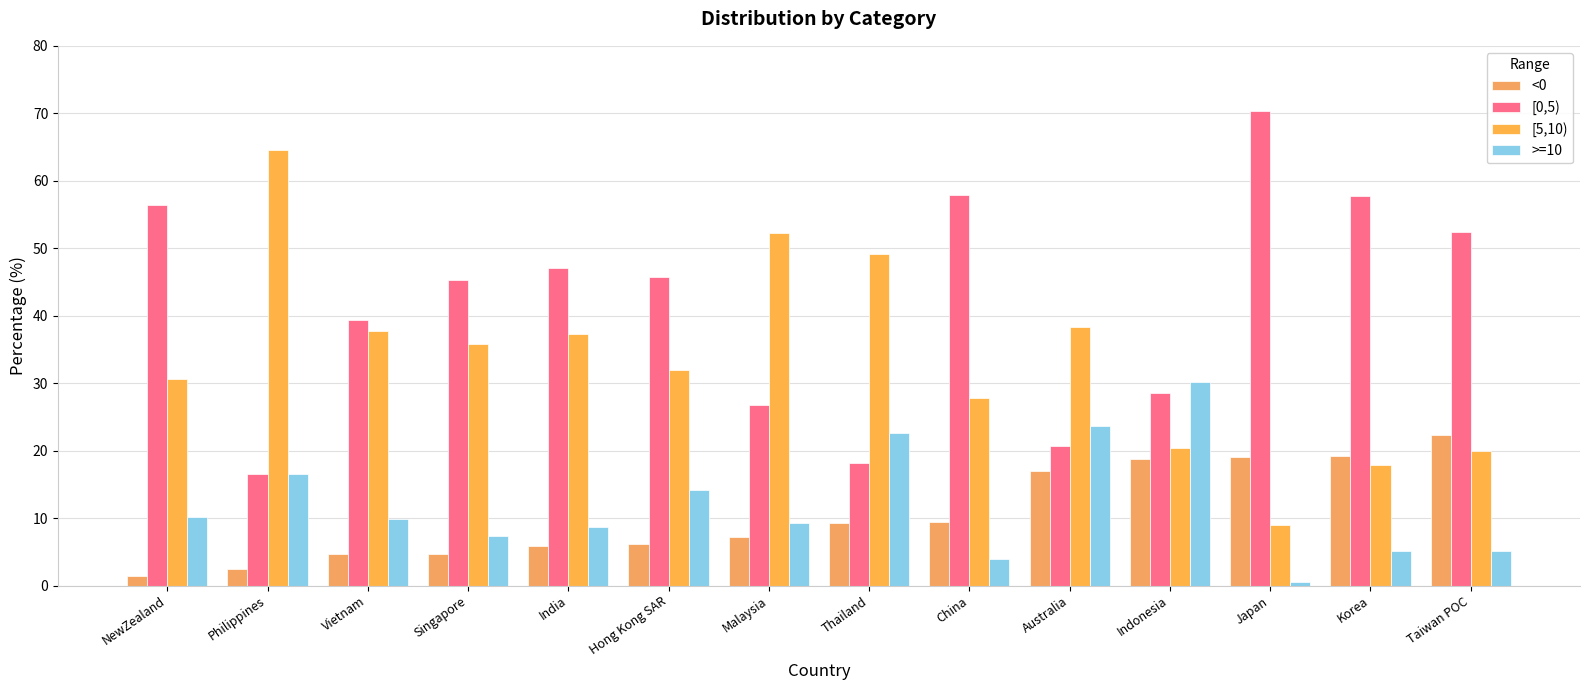

What is the difference between the <0 values at Japan and Singapore?

14.4